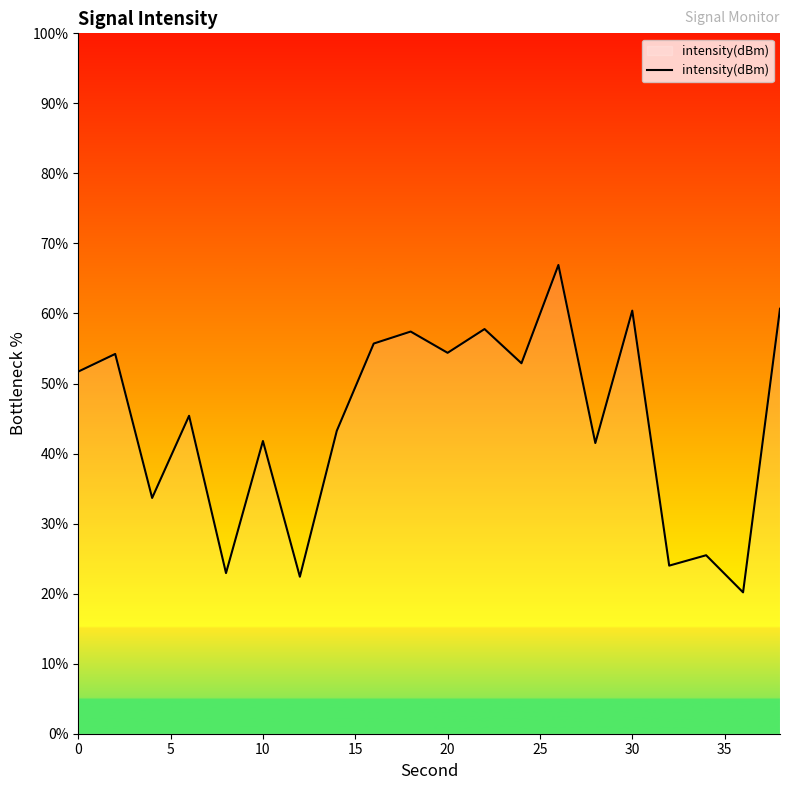

What is the difference between the maximum and minimum values?

46.7